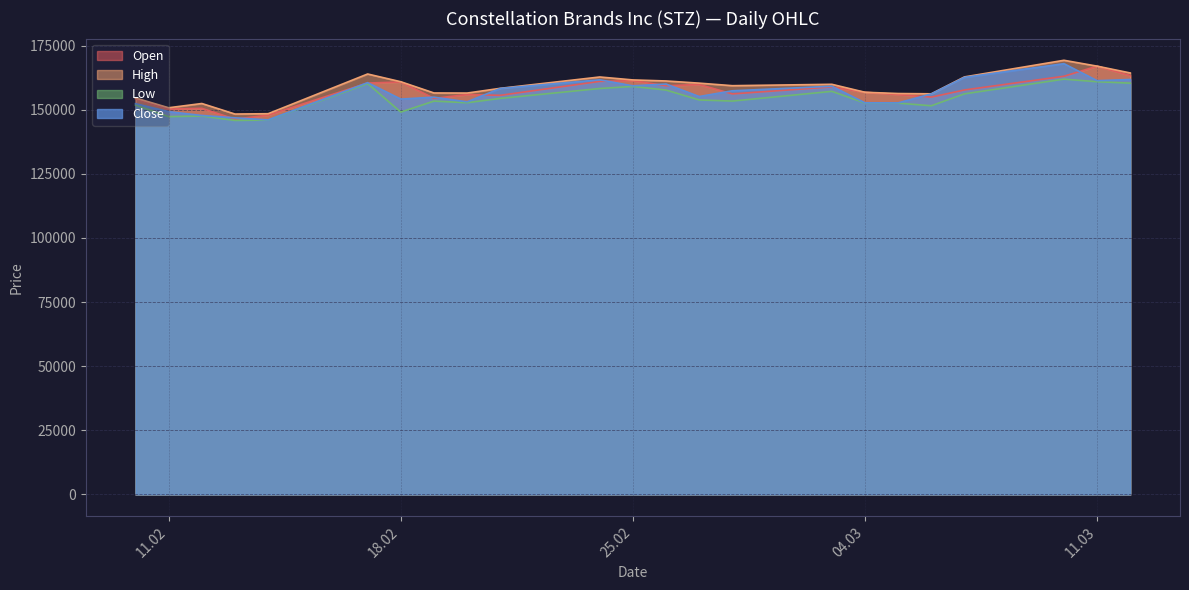

What is the total value across all series at 17.02.2025?

645108